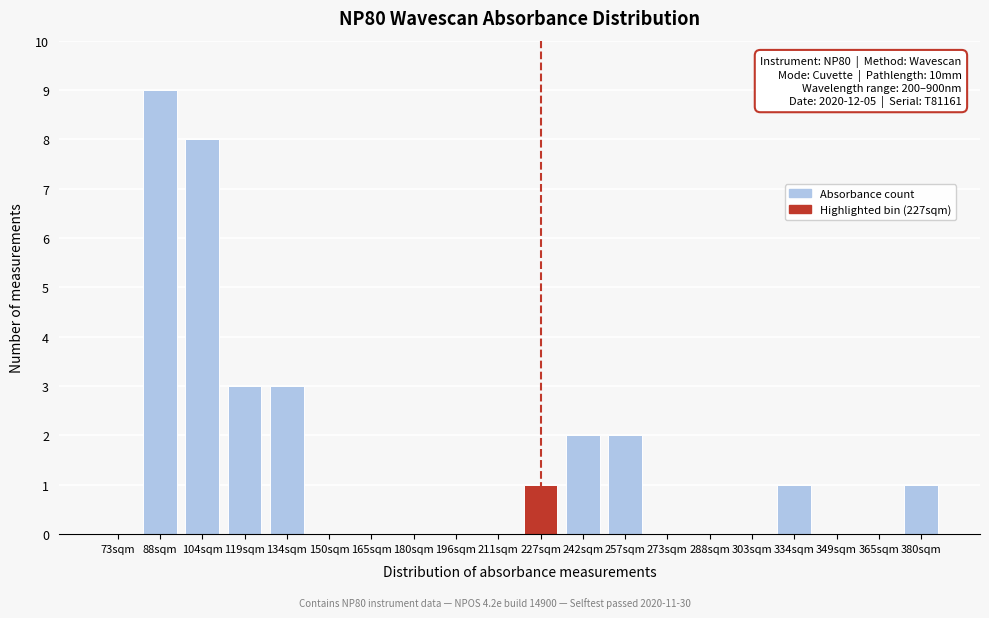

Reading left to right, transcribe all the data shown in this chart.

73sqm=0	88sqm=9	104sqm=8	119sqm=3	134sqm=3	150sqm=0	165sqm=0	180sqm=0	196sqm=0	211sqm=0	227sqm=1	242sqm=2	257sqm=2	273sqm=0	288sqm=0	303sqm=0	334sqm=1	349sqm=0	365sqm=0	380sqm=1